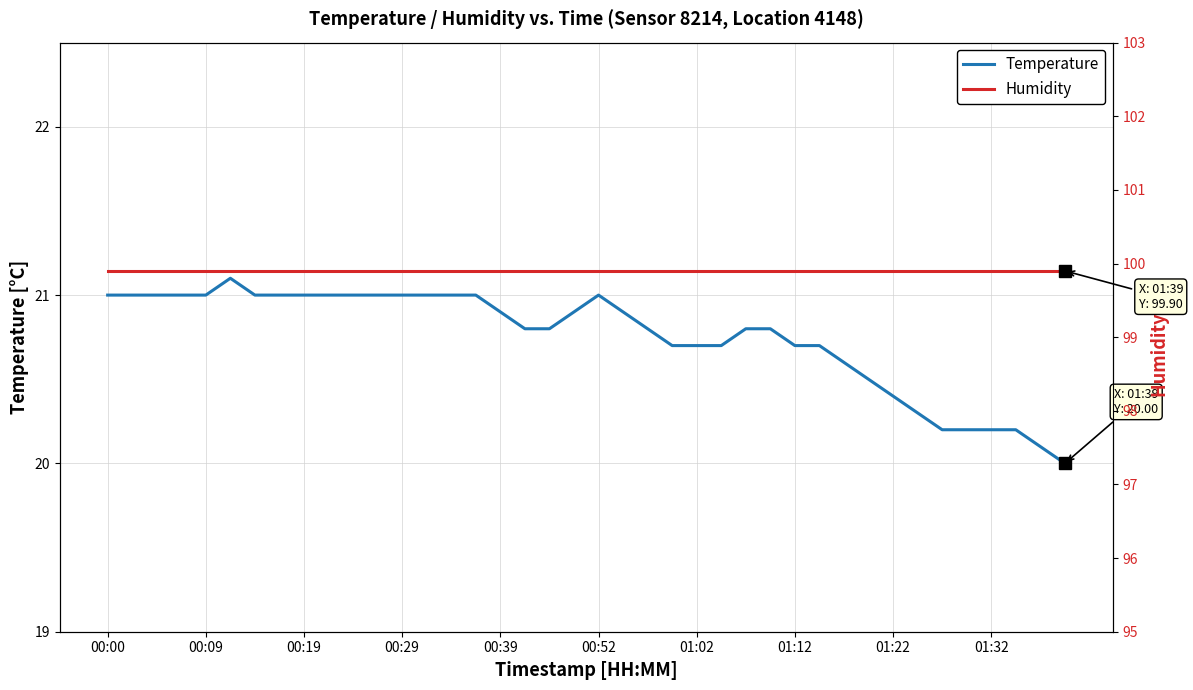

Read the Humidity value at 23.

99.9